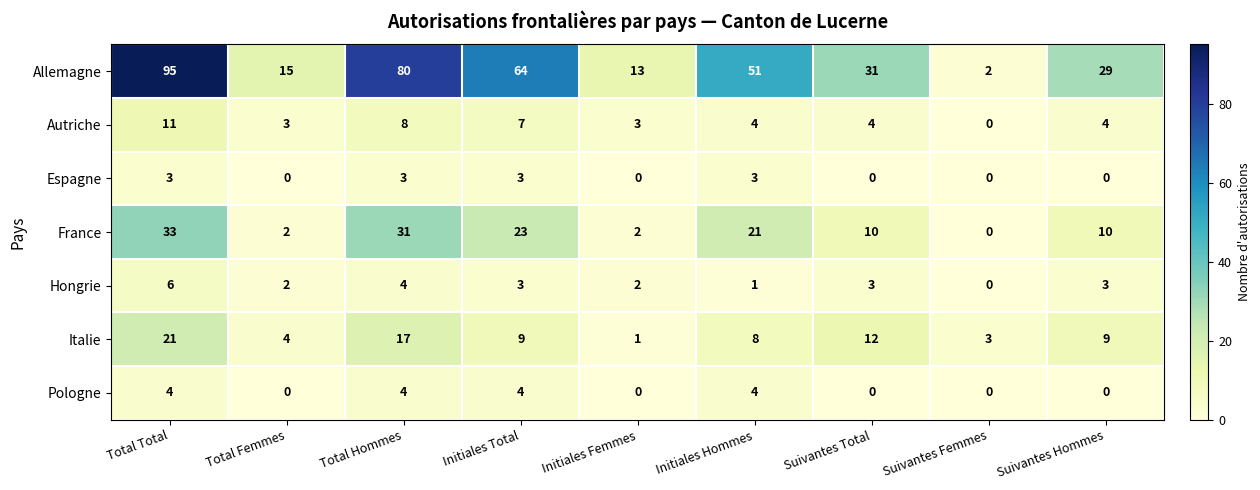

True or false: Autriche has a value of 6 at Total Total.

False